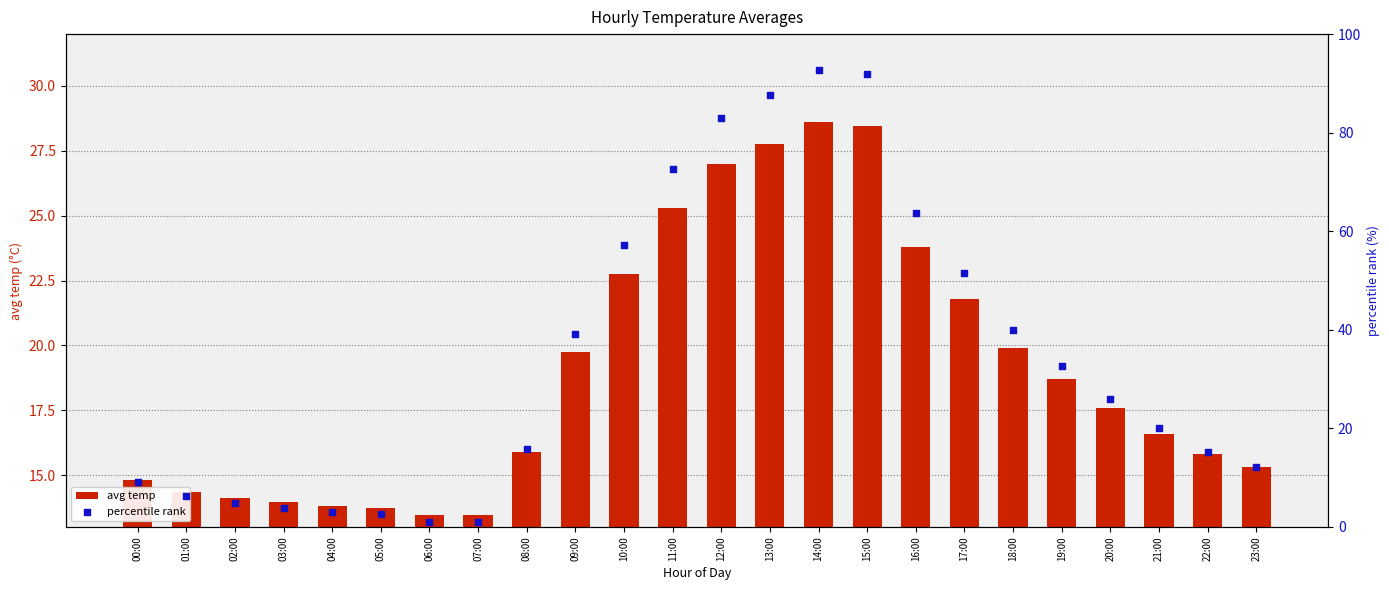

Which series has the largest total across all categories?

percentile rank